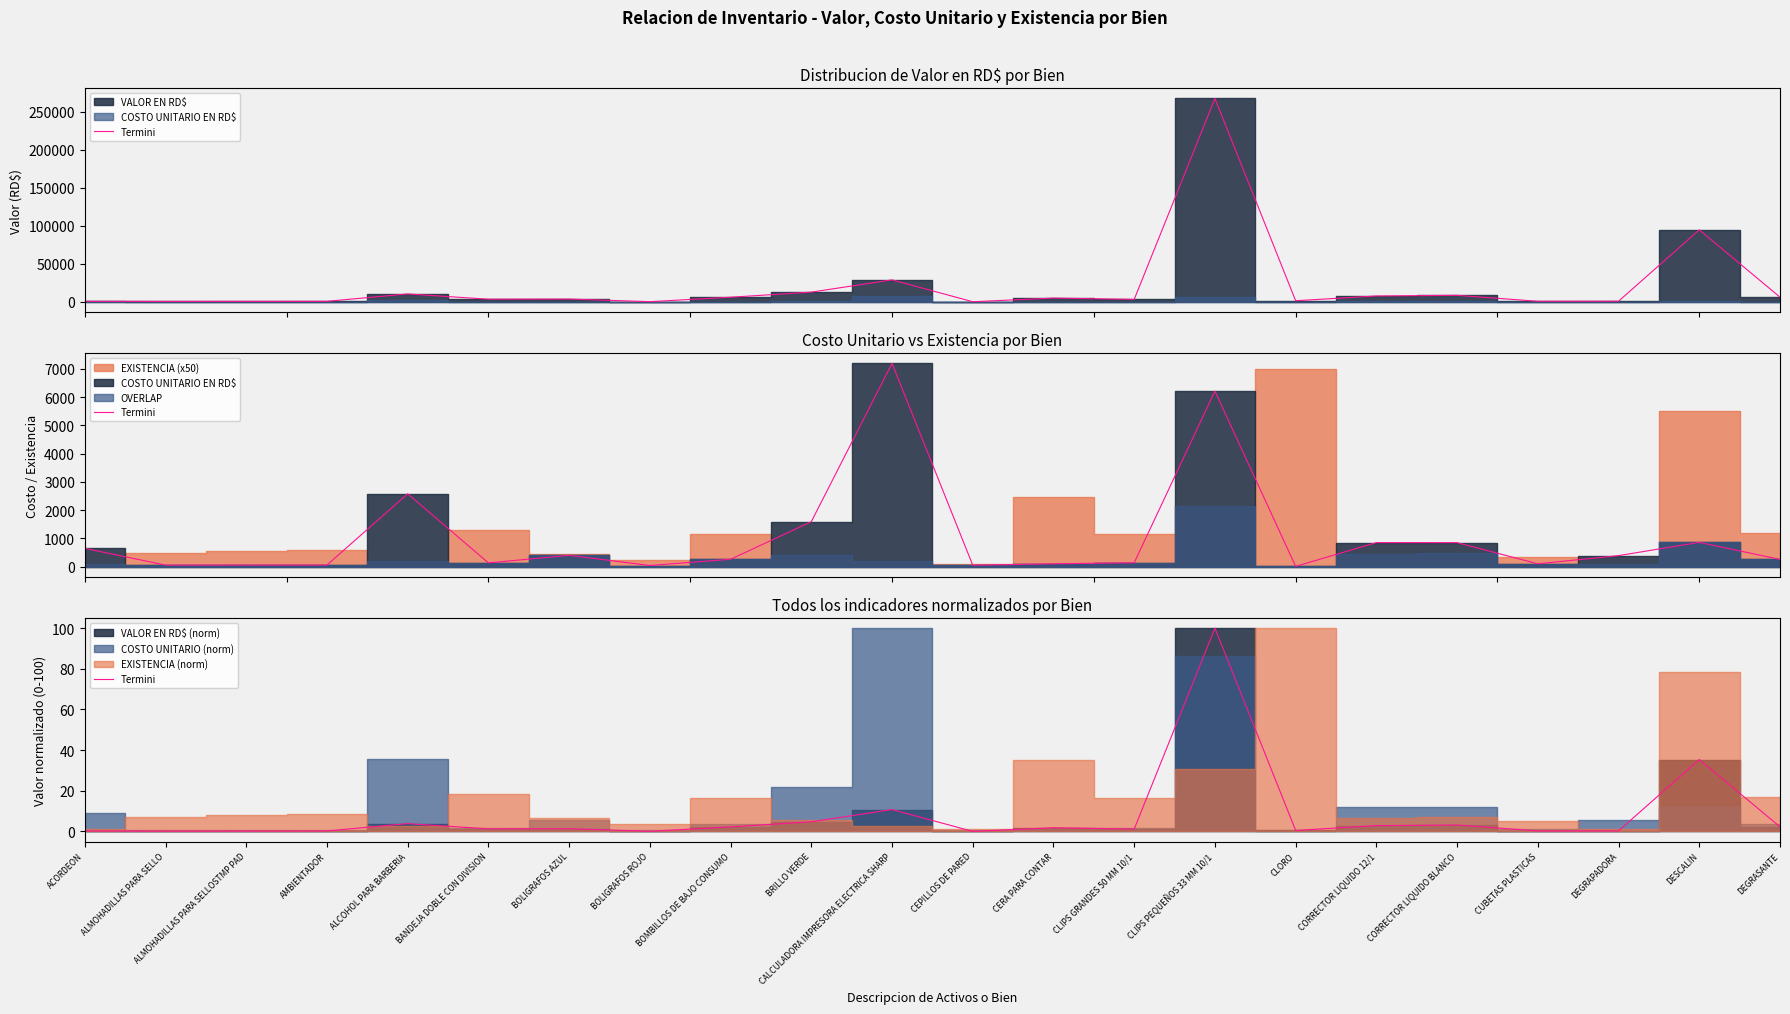

The chart shows a value of 0.0 at BOLIGRAFOS ROJO. True or false?

False